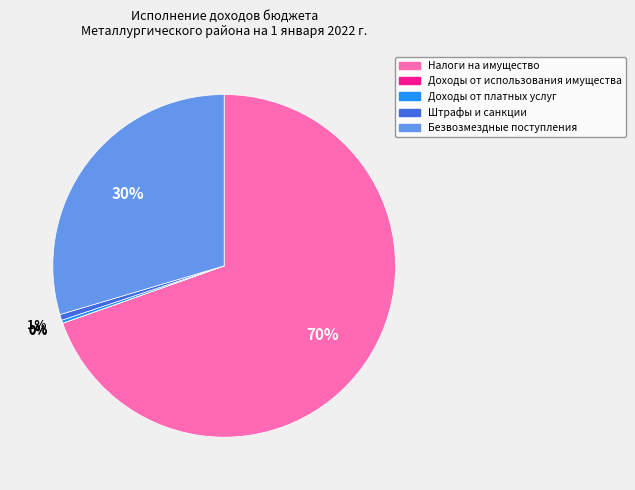

True or false: Штрафы и санкции accounts for 1% of the total.

True